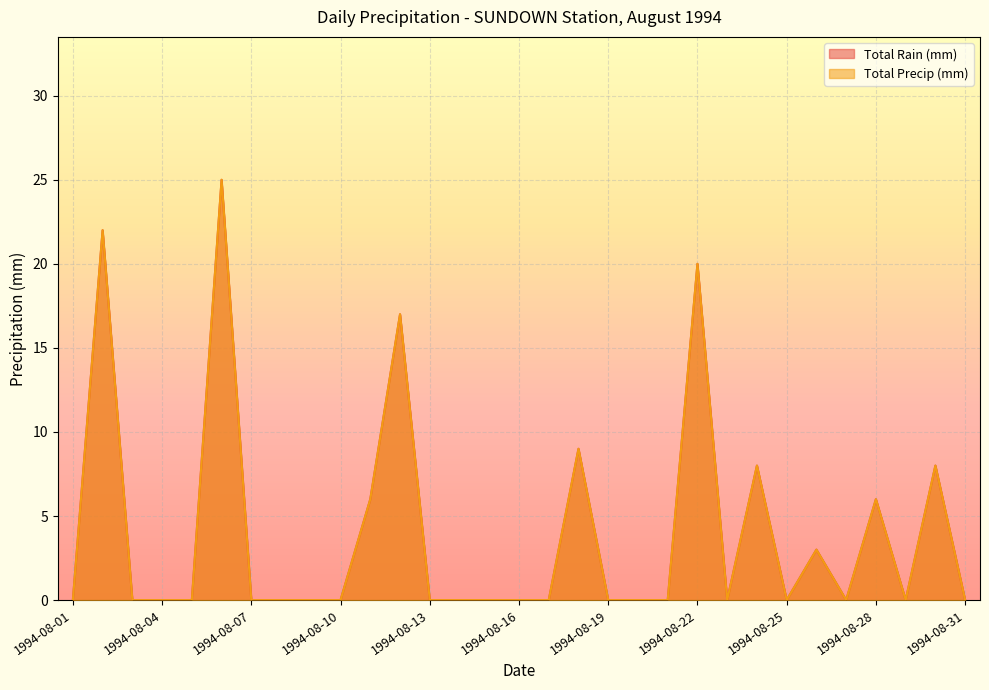

How many values in the Total Rain (mm) series exceed 0?

10